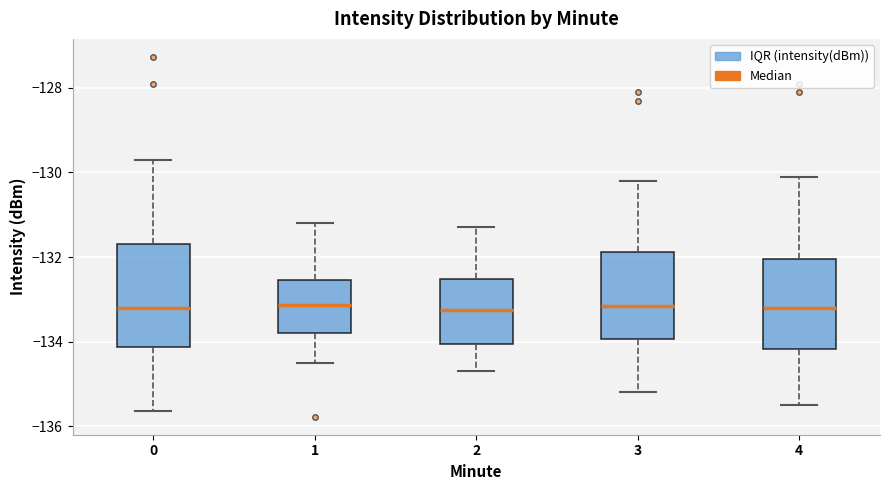

Which box is the tallest, from its lower edge to its upper edge?

0